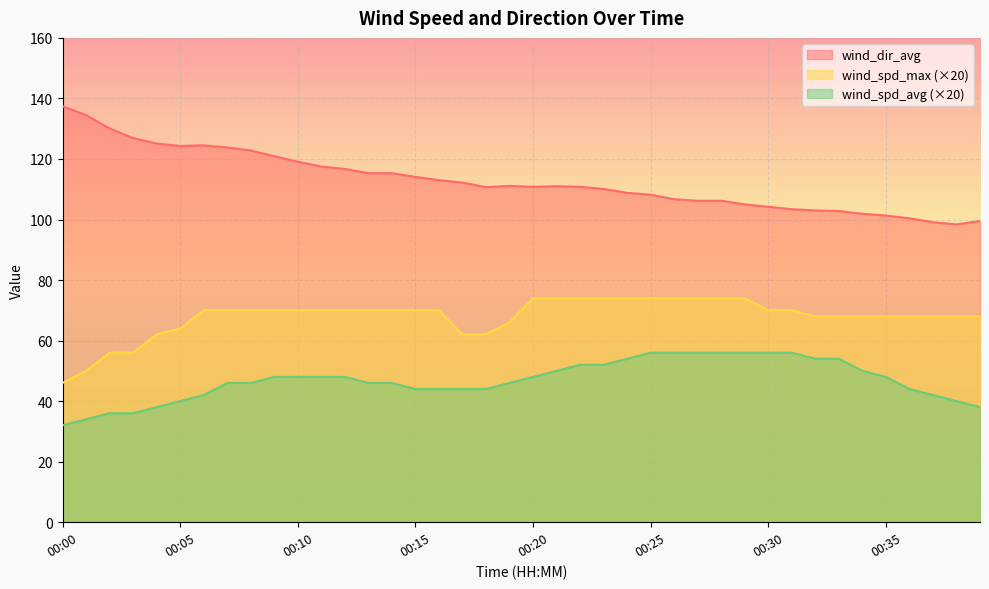

What is the difference between the wind_spd_avg values at 00:09 and 00:26?

8.0